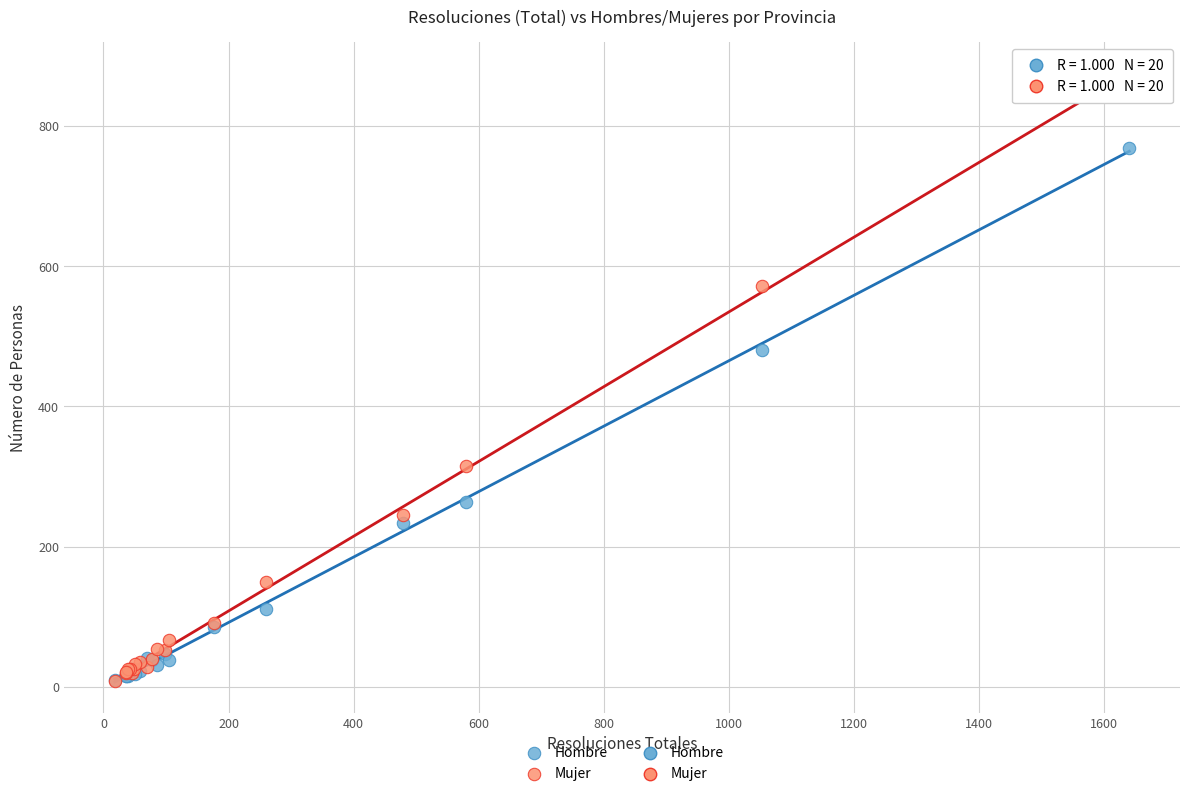

Which series has the widest spread of Y values?

Mujer